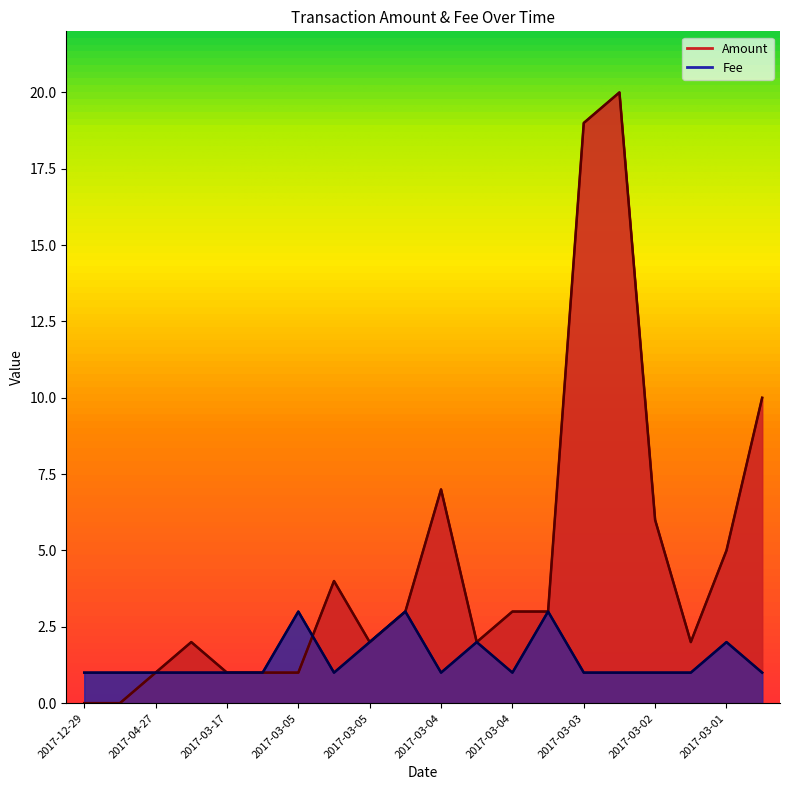

Reading left to right, what are all the values shown in this chart?

Amount: 0.0	0.0	1.0	2.0	1.0	1.0	1.0	4.0	2.0	3.0	7.0	2.0	3.0	3.0	19.0	20.0	6.0	2.0	5.0	10.0
Fee: 1.0	1.0	1.0	1.0	1.0	1.0	3.0	1.0	2.0	3.0	1.0	2.0	1.0	3.0	1.0	1.0	1.0	1.0	2.0	1.0